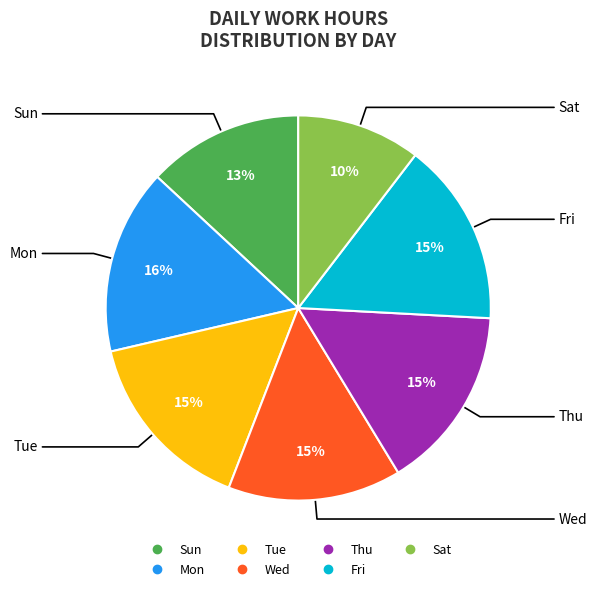

To the nearest percent, what is the average slice percentage?

14%